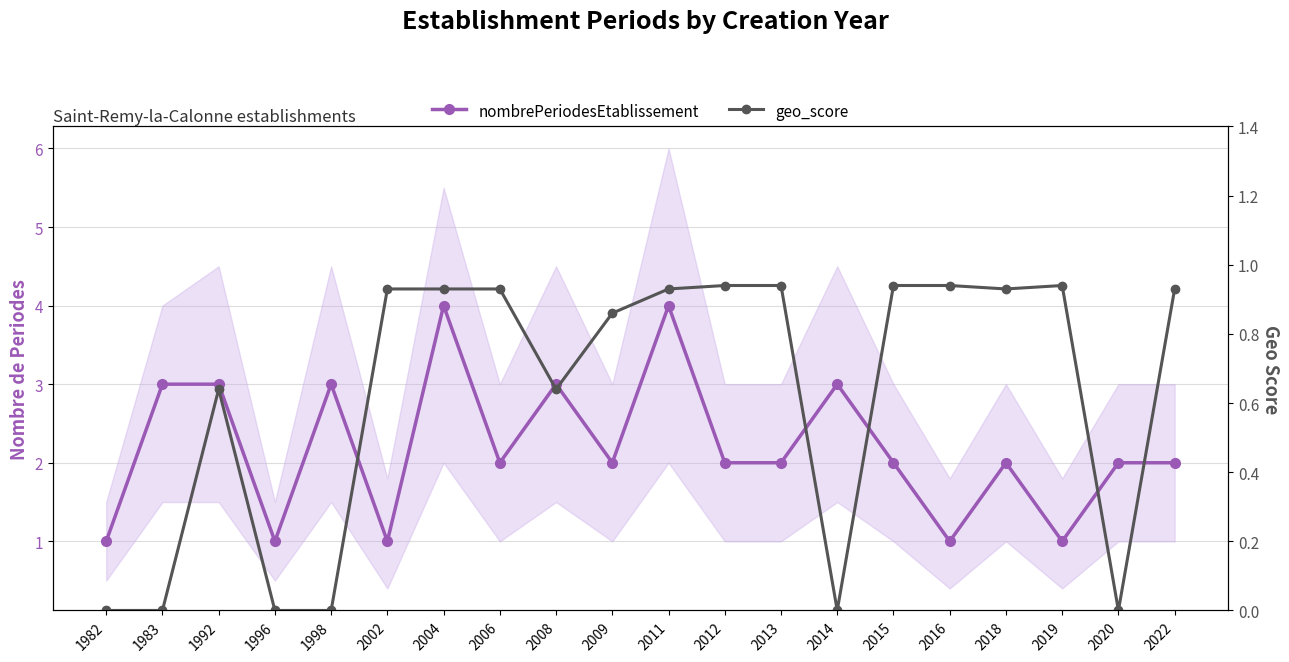

The value of geo_score at 2020 is -0.6. True or false?

False